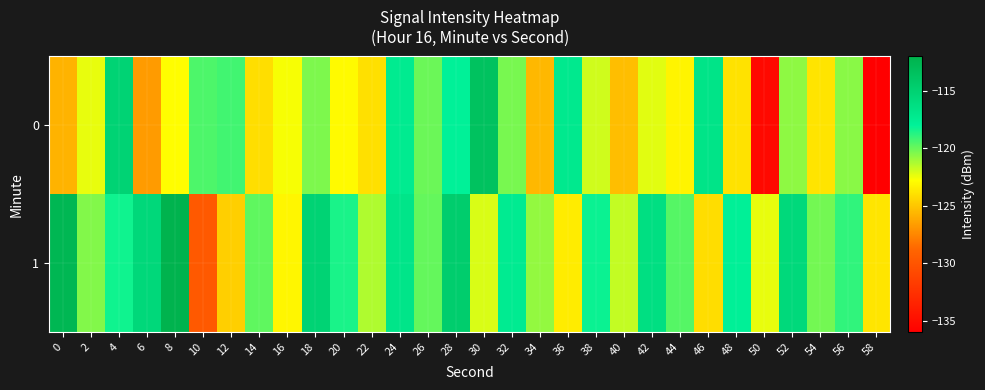

Which series has the largest total across all categories?

1